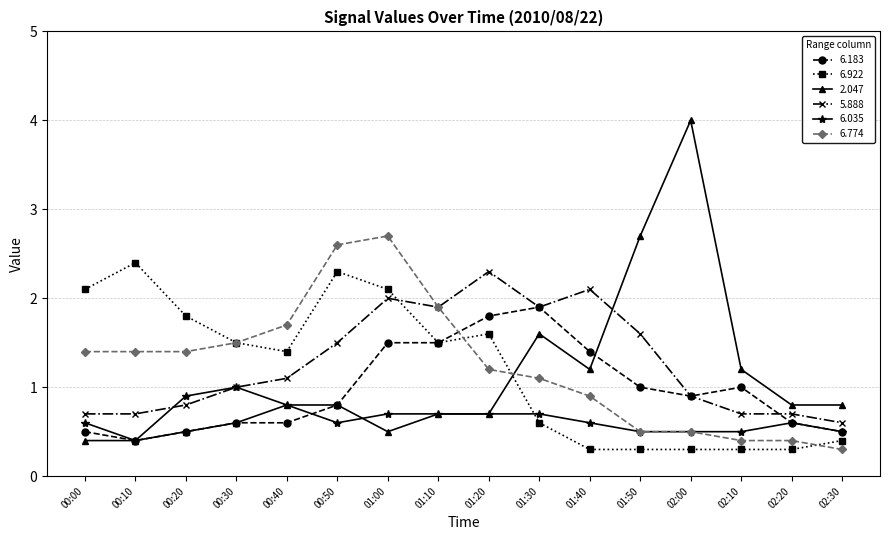

What is the approximate value of 6.183 at 00:10?

0.4